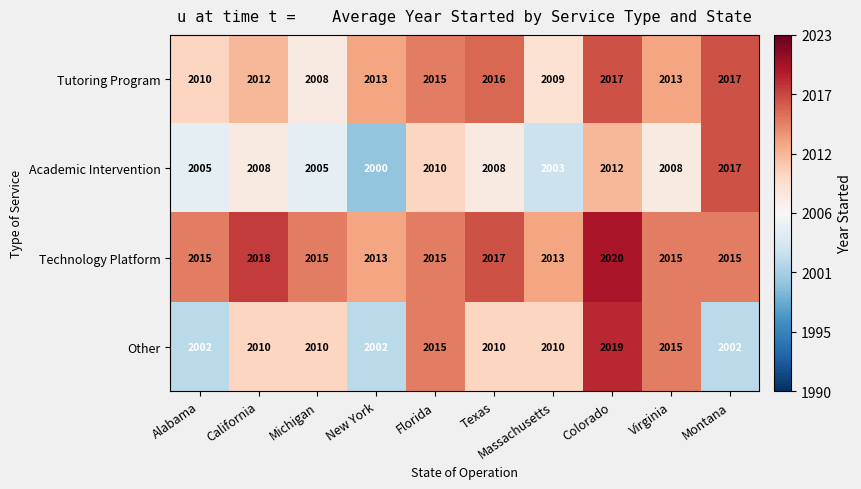

What is the difference between the highest and lowest values at Montana?

15